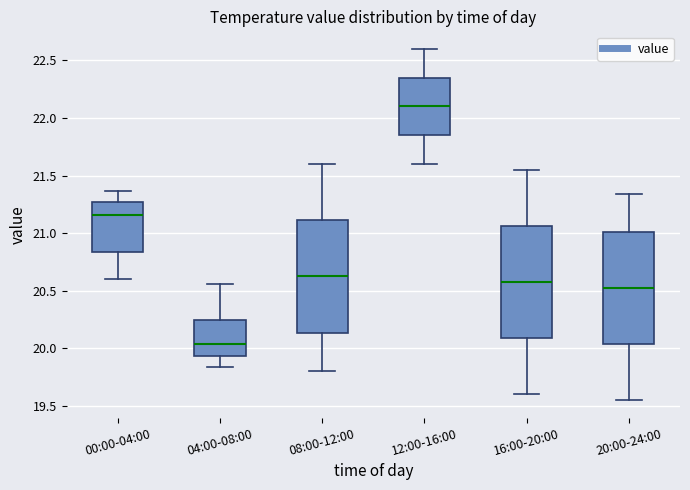

Reading left to right, transcribe this box plot: for each box, give where its median line is, the range the box spans, and where its two whiskers end, as read against the y-axis. The values are not printed on the chart, so give them approximately, as read against the axis.

00:00-04:00: median 21.15, box 20.85 to 21.25, whiskers 20.60 to 21.35
04:00-08:00: median 20.05, box 19.95 to 20.25, whiskers 19.85 to 20.55
08:00-12:00: median 20.65, box 20.15 to 21.10, whiskers 19.80 to 21.60
12:00-16:00: median 22.10, box 21.85 to 22.35, whiskers 21.60 to 22.60
16:00-20:00: median 20.60, box 20.10 to 21.05, whiskers 19.60 to 21.55
20:00-24:00: median 20.55, box 20.05 to 21.00, whiskers 19.55 to 21.35